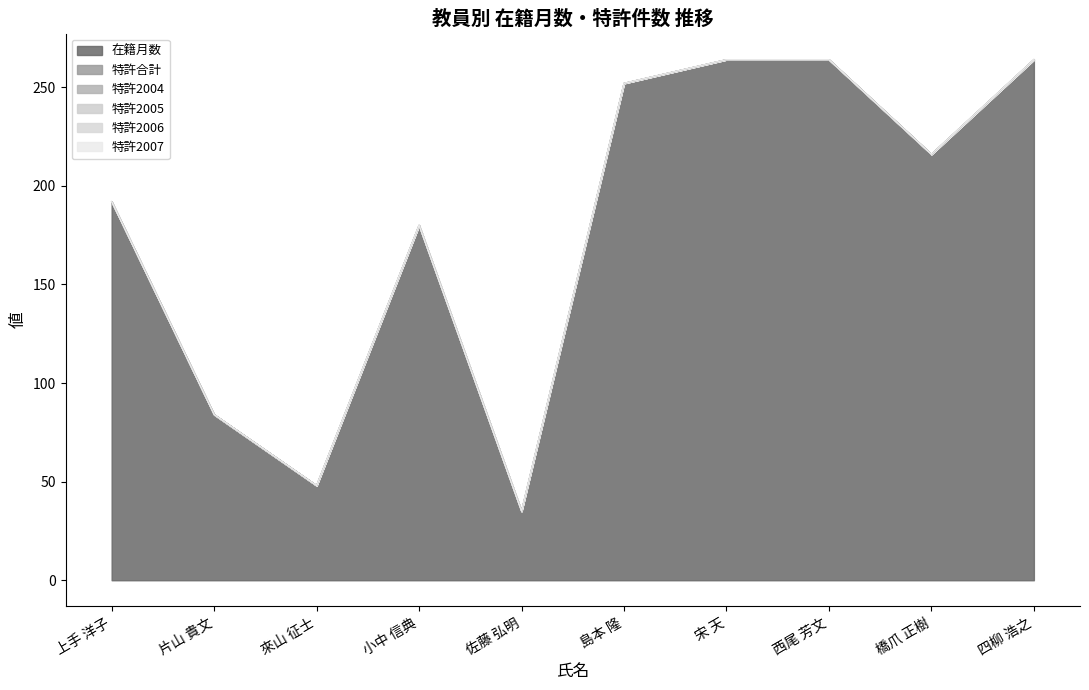

What is the label of the 7th point from the left?

宋 天